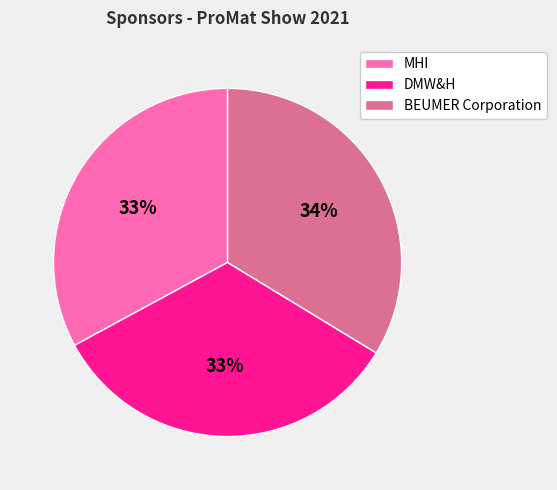

To the nearest percent, what is the difference between the largest and smallest slice percentages?

1%